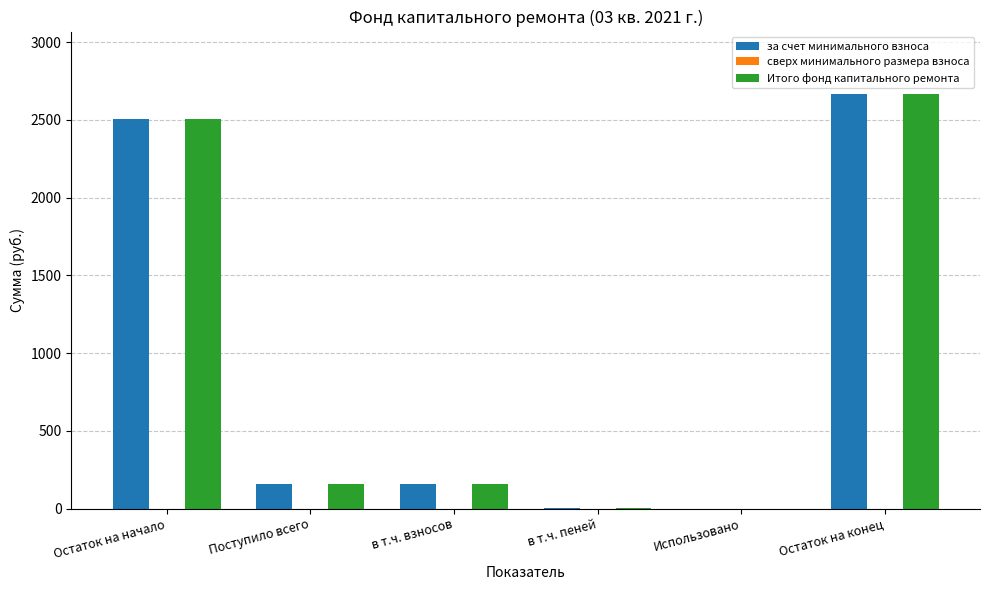

What is the total value across all series at Остаток на конец?

5336.1